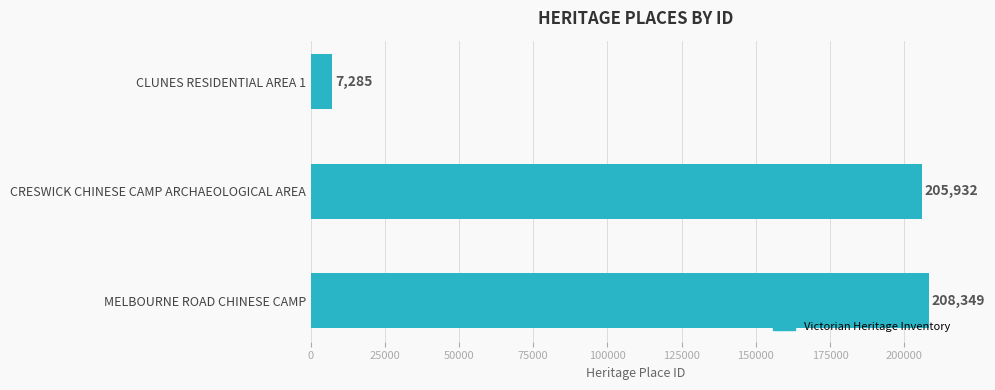

Rank the categories by value from highest to lowest.

MELBOURNE ROAD CHINESE CAMP, CRESWICK CHINESE CAMP ARCHAEOLOGICAL AREA, CLUNES RESIDENTIAL AREA 1